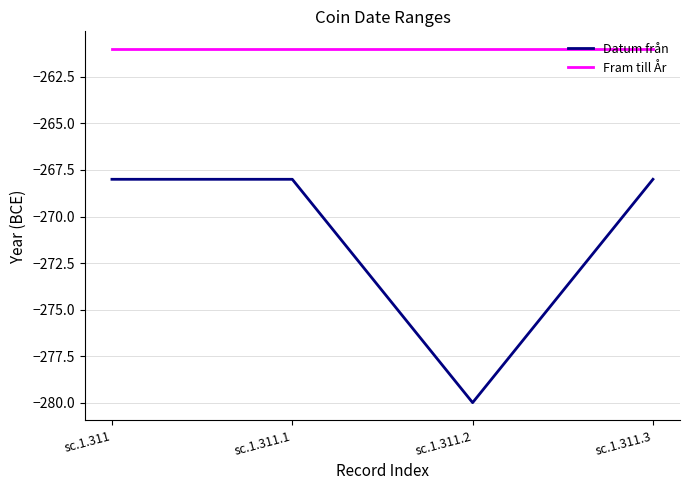

Reading left to right, list all the values displayed in this chart.

Datum från: -268	-268	-280	-268
Fram till År: -261	-261	-261	-261